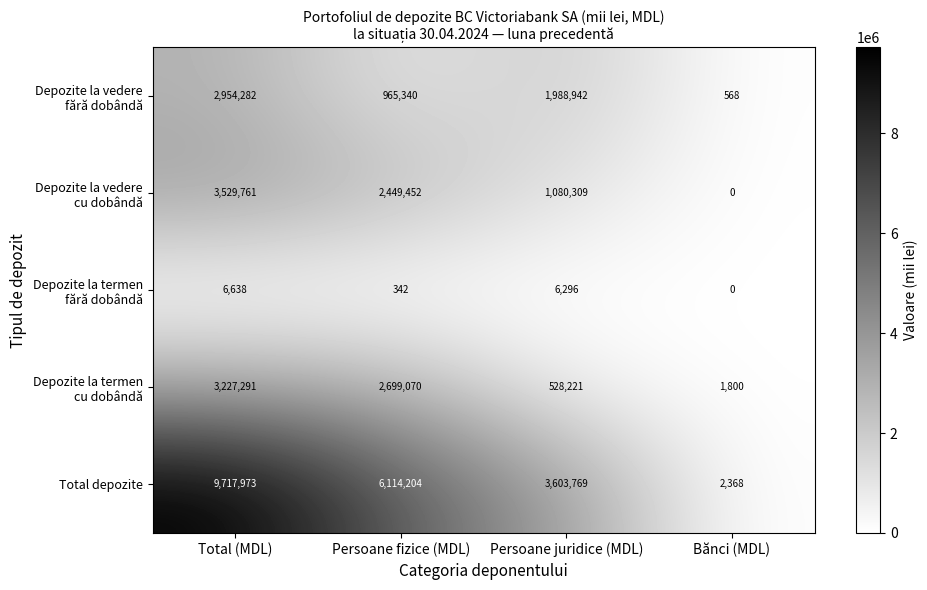

Count the number of categories in the chart.

4